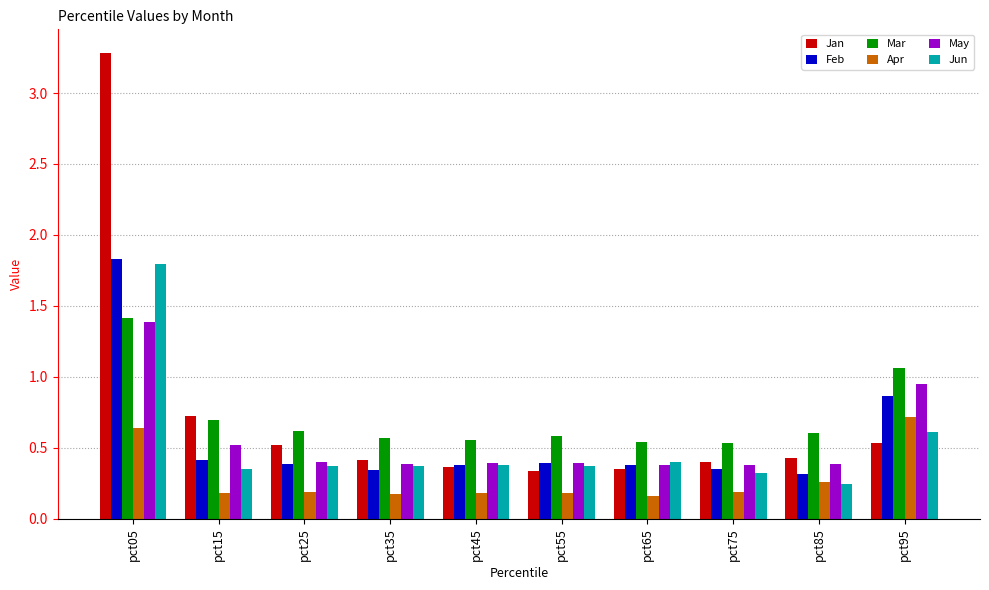

What is the difference between the maximum and minimum values in the Feb series?

1.5